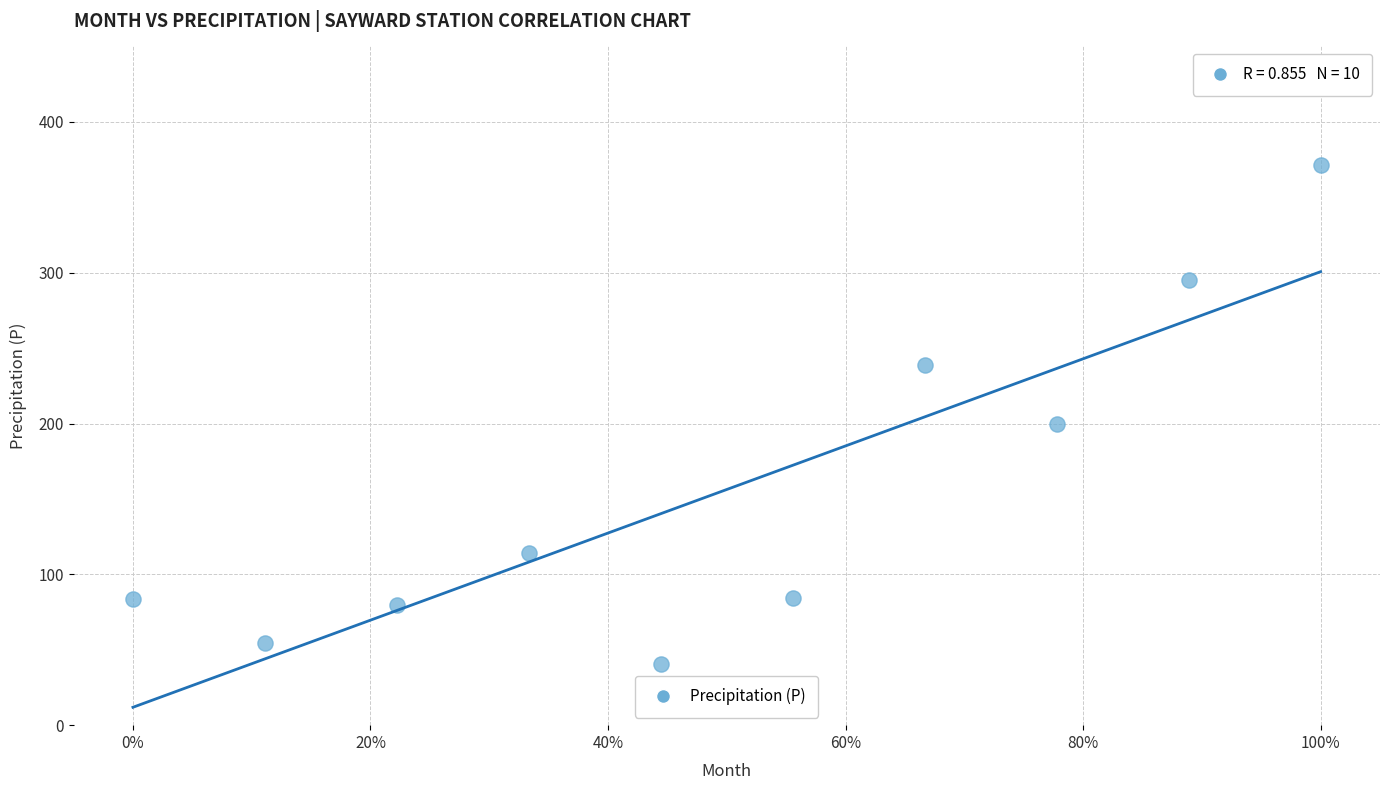

What is the range of Y values (max minus min)?

331.2